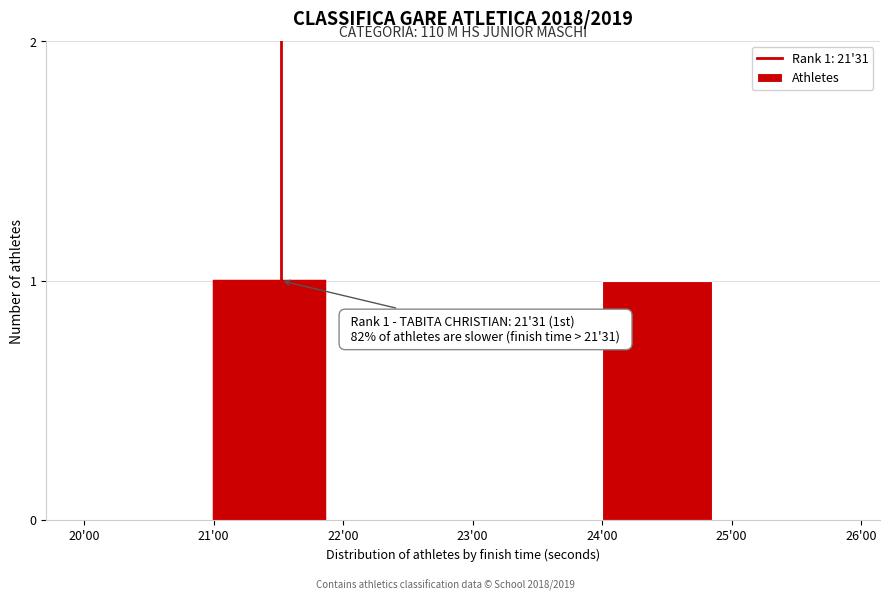

Reading right to left, extract all data points from this chart.

25'00=0	24'00=1	23'00=0	22'00=0	21'00=1	20'00=0